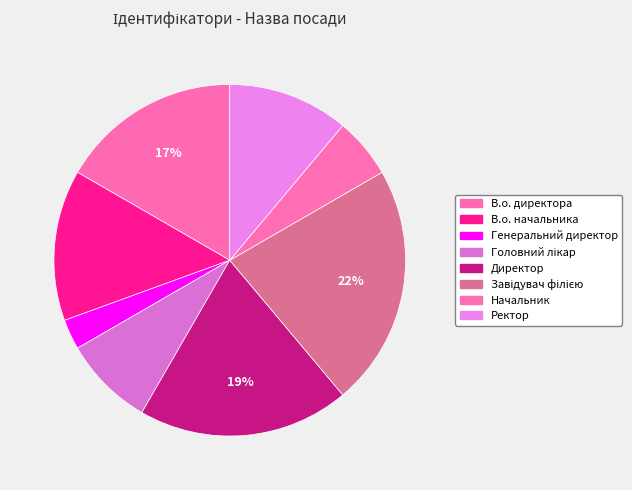

Is there any slice that represents more than half of the pie?

No